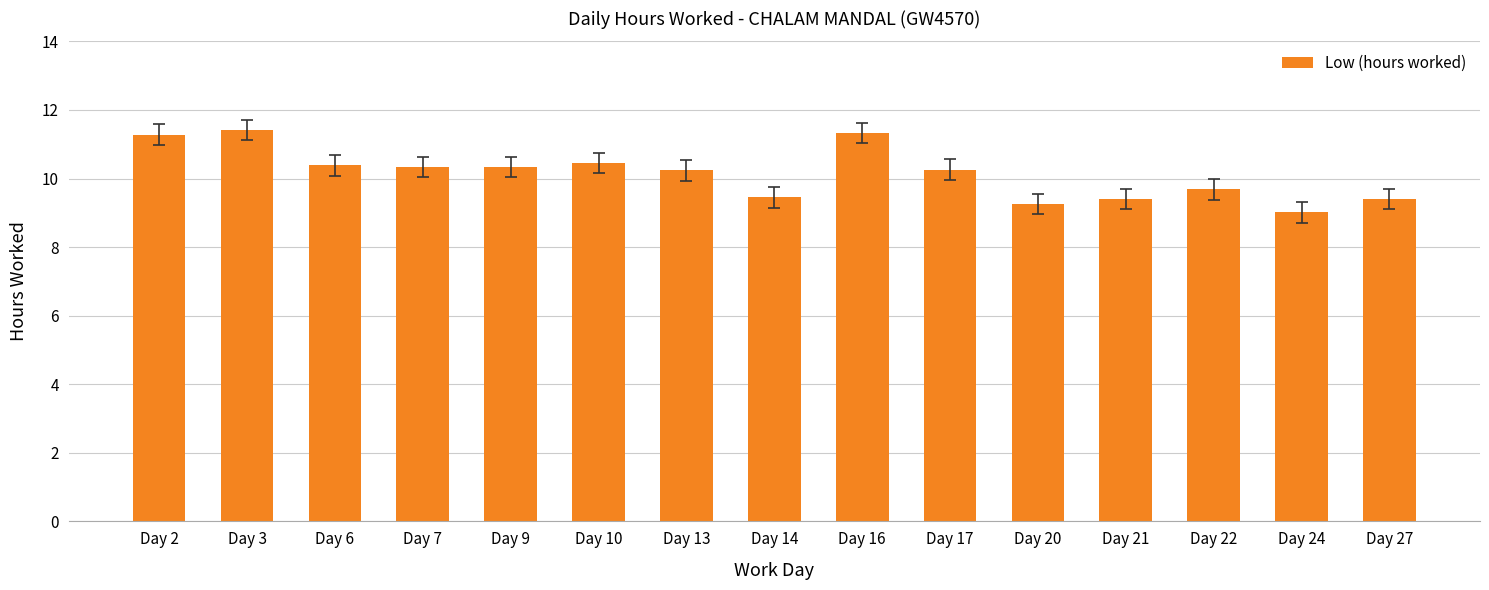

What is the smallest value displayed?

9.0